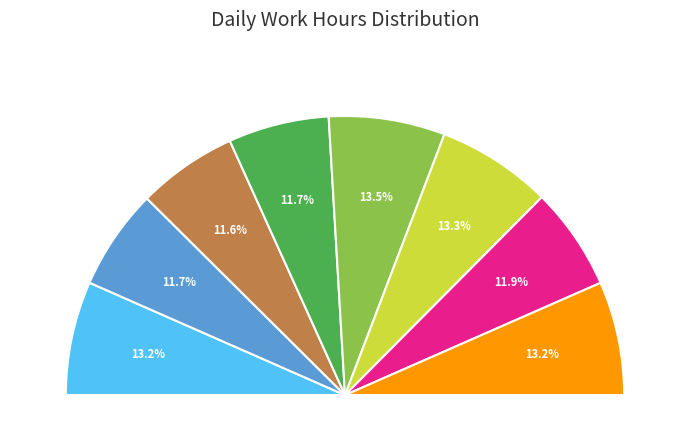

Is 24 Mon the majority of the pie?

No